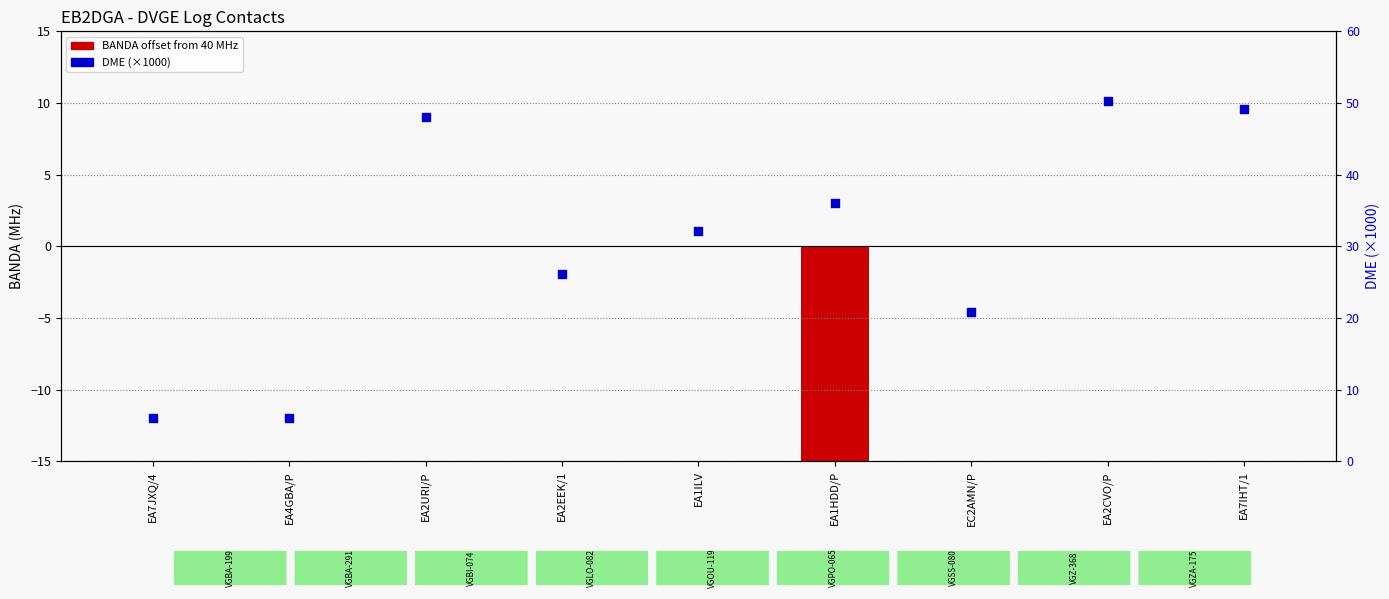

Which series has the largest total across all categories?

DME (×1000)